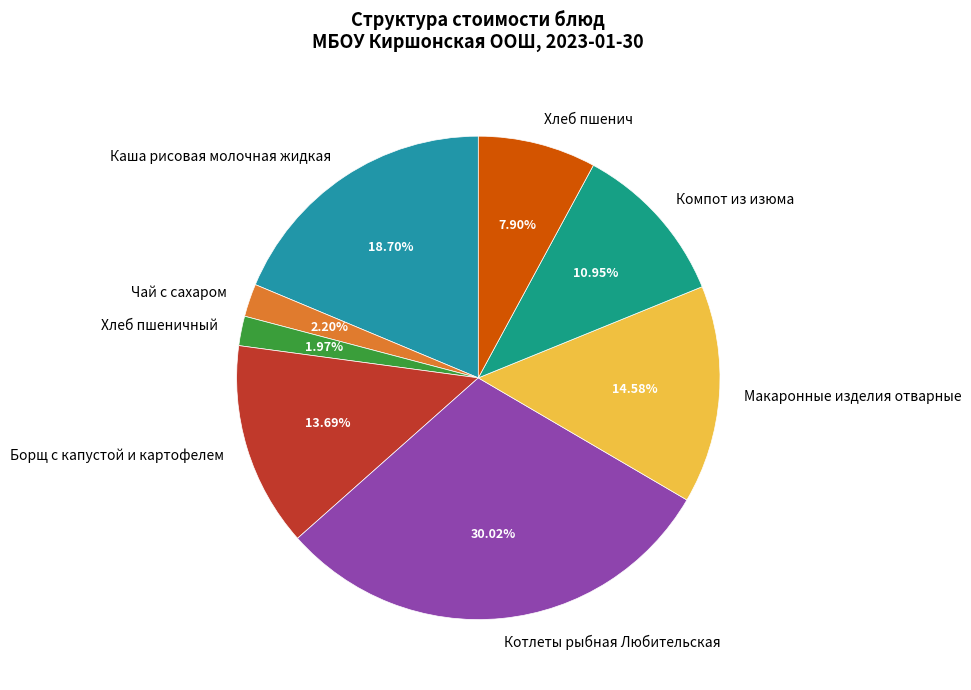

Combined, do Борщ с капустой и картофелем and Каша рисовая молочная жидкая account for over 50%?

No